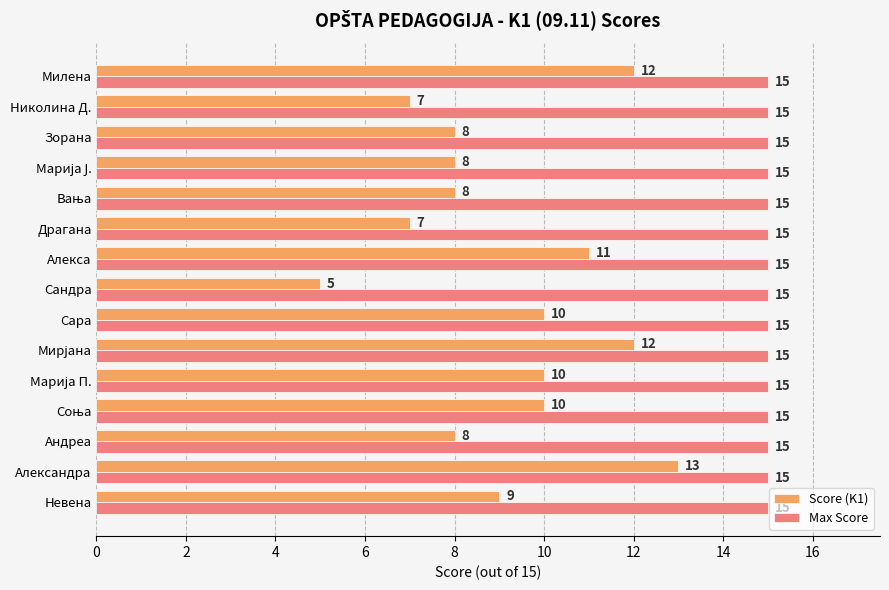

Which series has the widest spread of values?

Score (K1)